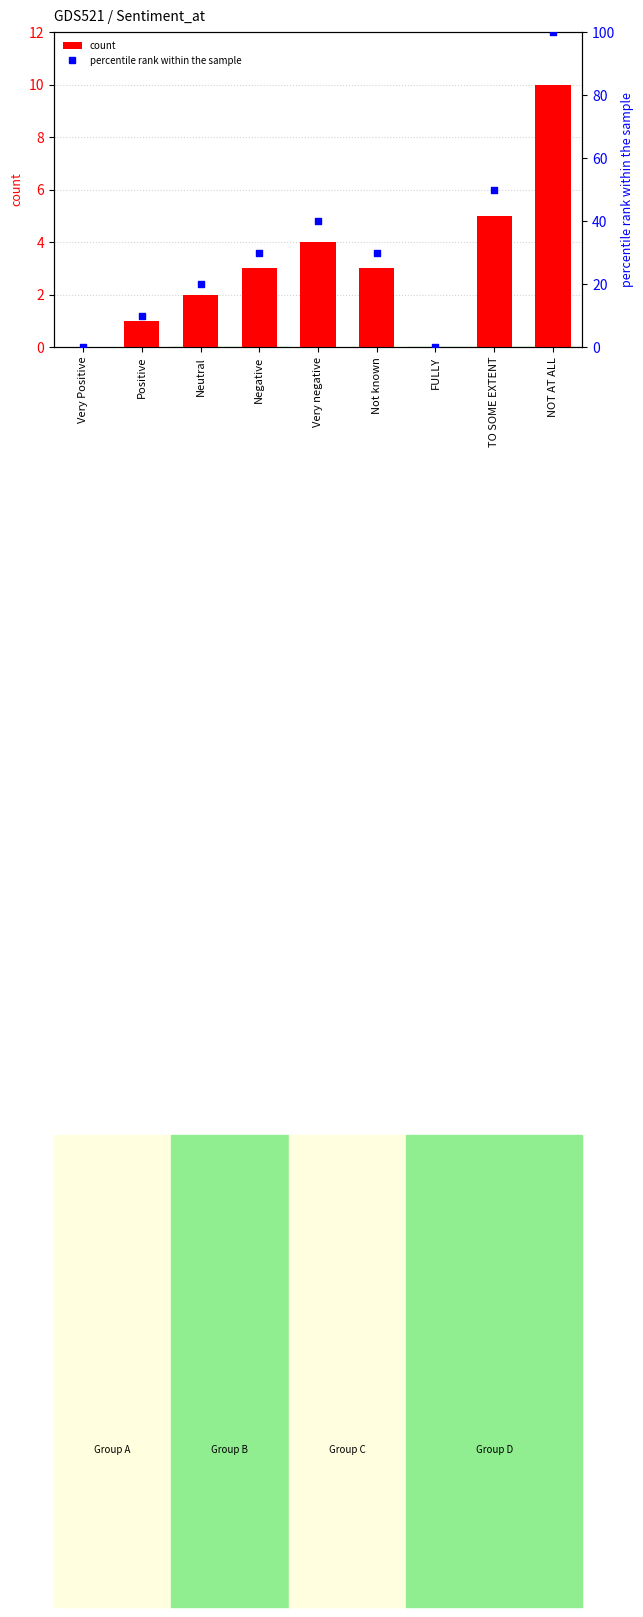

Which series has the largest Y range (max minus min)?

percentile rank within the sample